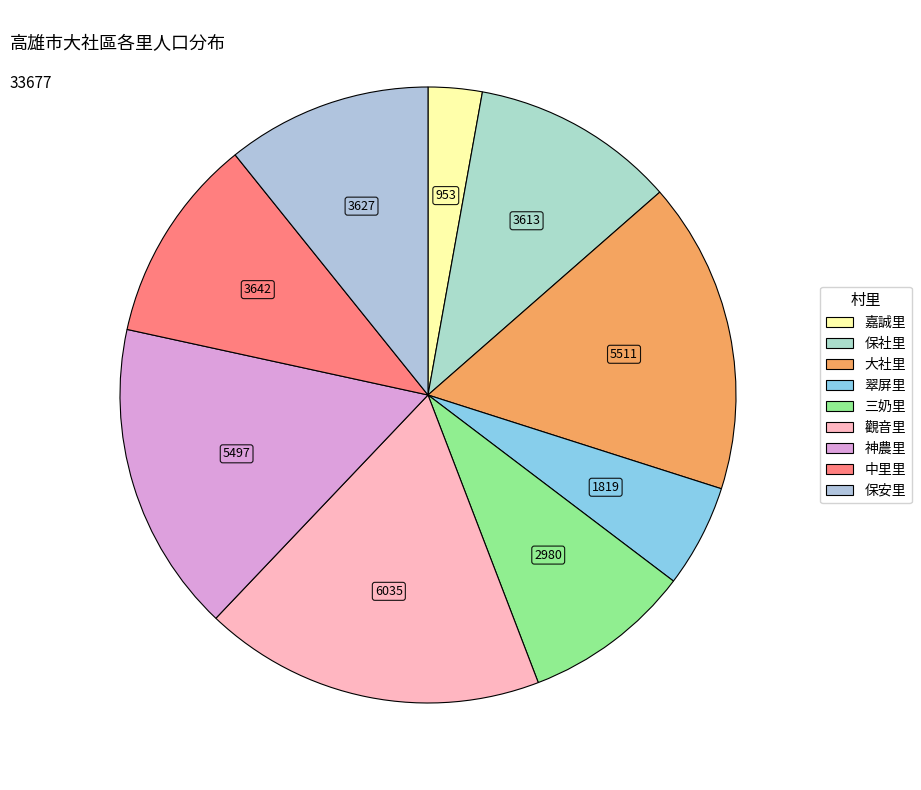

What percentage is the 觀音里 slice, to the nearest percent?

18%